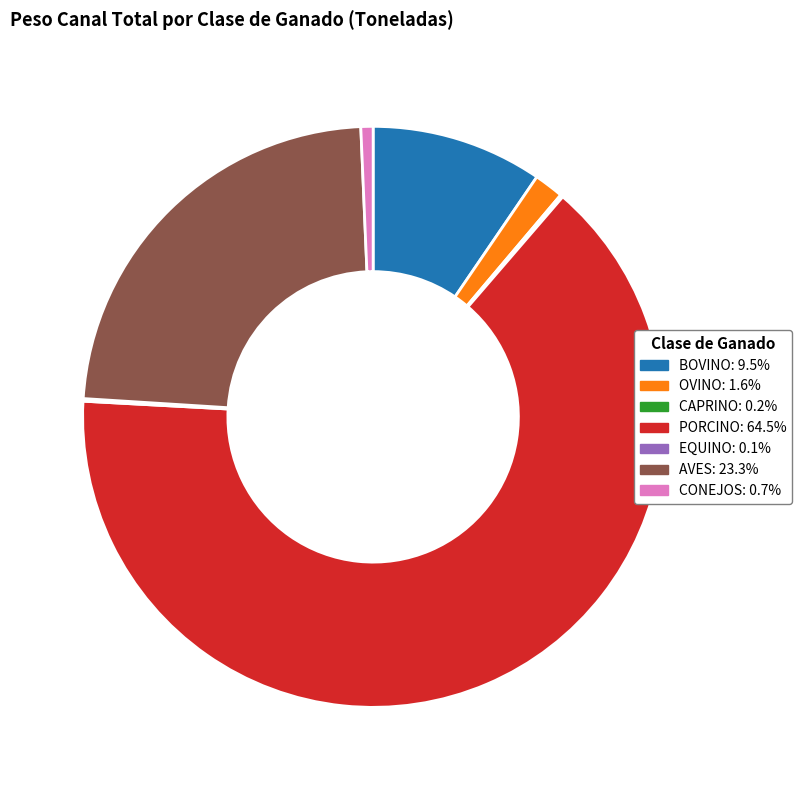

True or false: BOVINO accounts for 22% of the total.

False